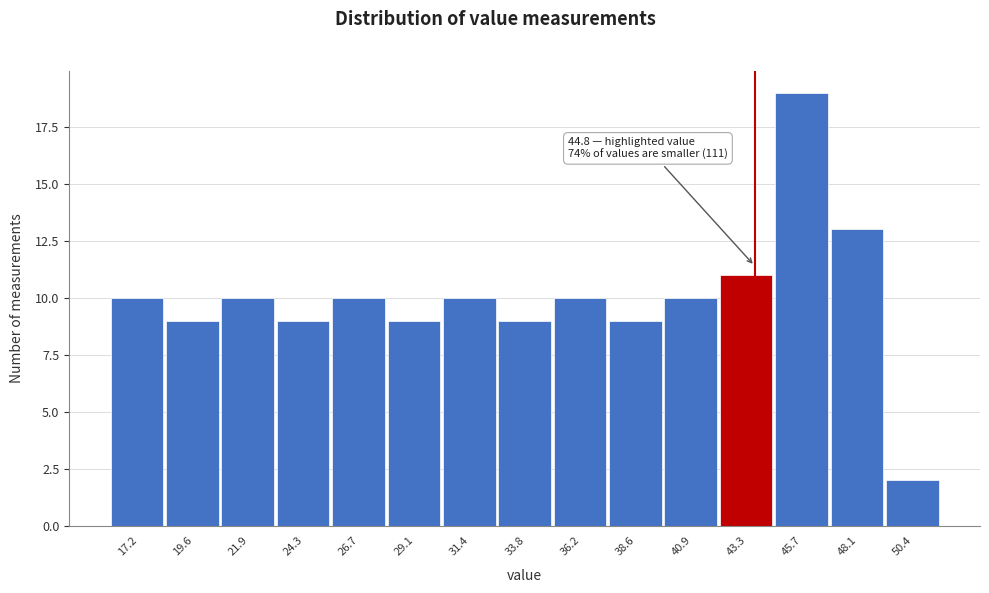

Reading left to right, list all the values displayed in this chart.

10	9	10	9	10	9	10	9	10	9	10	11	19	13	2